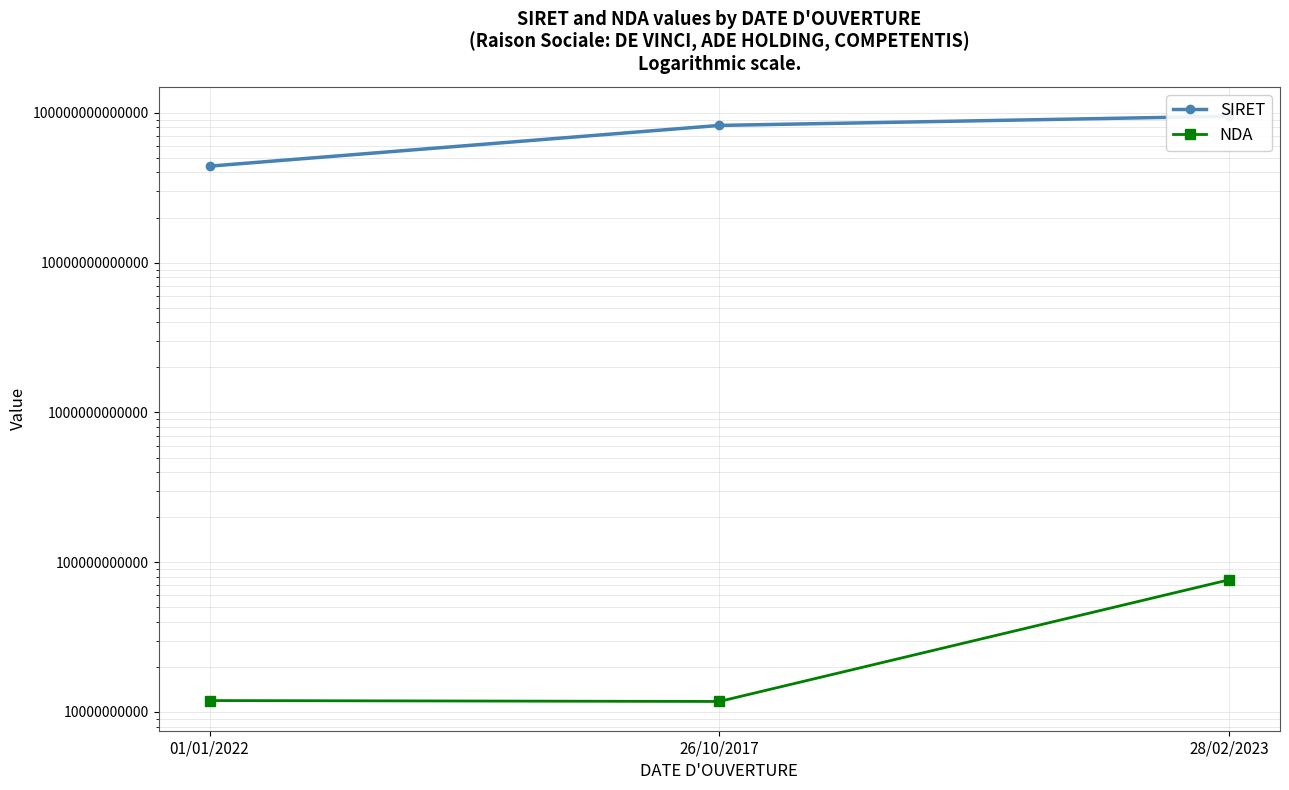

What is the difference between the highest and lowest values at 28/02/2023?

94877574979279